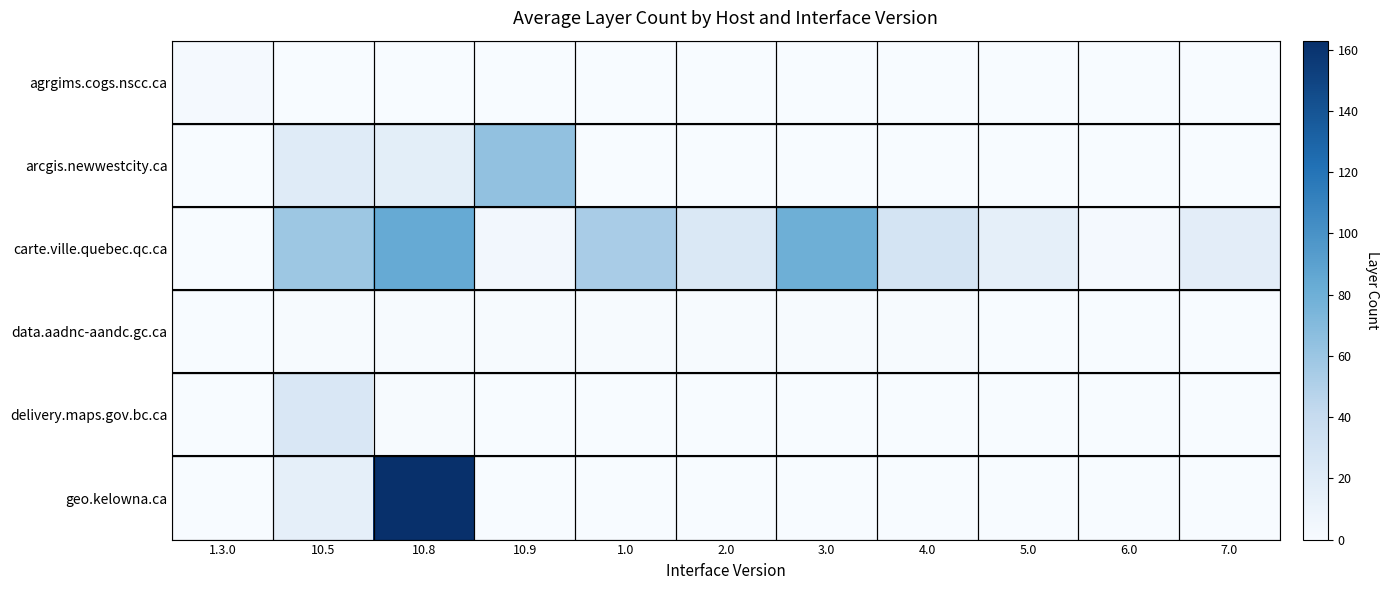

Between 10.8 and 6.0, which series saw the biggest shift?

geo.kelowna.ca